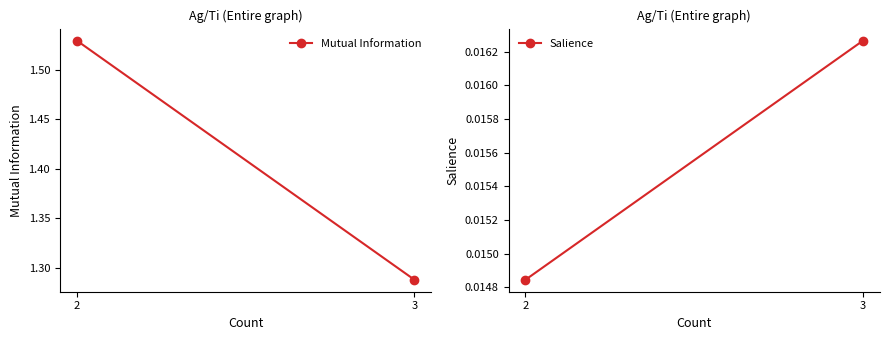

Rank the categories by Salience value from highest to lowest.

3, 2